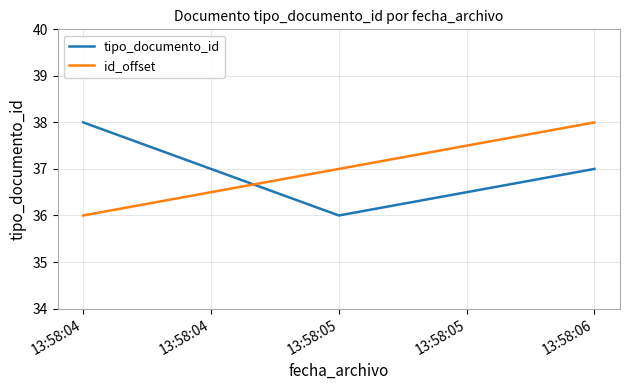

At which label does tipo_documento_id reach its peak?

13:58:04